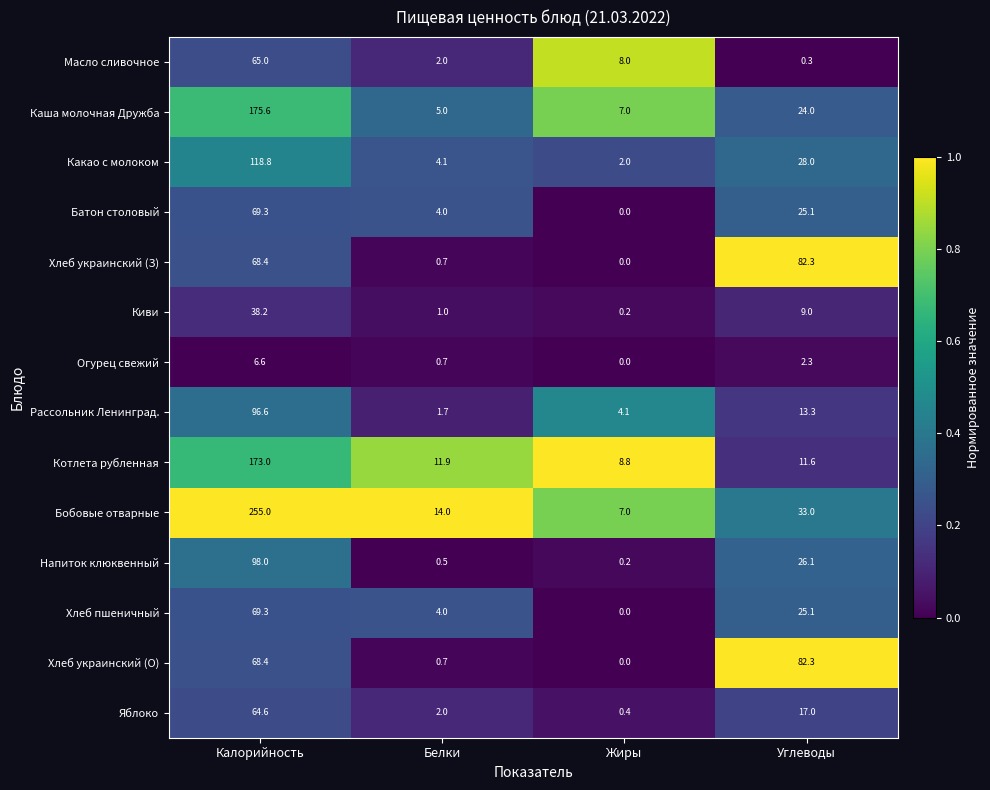

At which category is the sum across all series the highest?

Калорийность